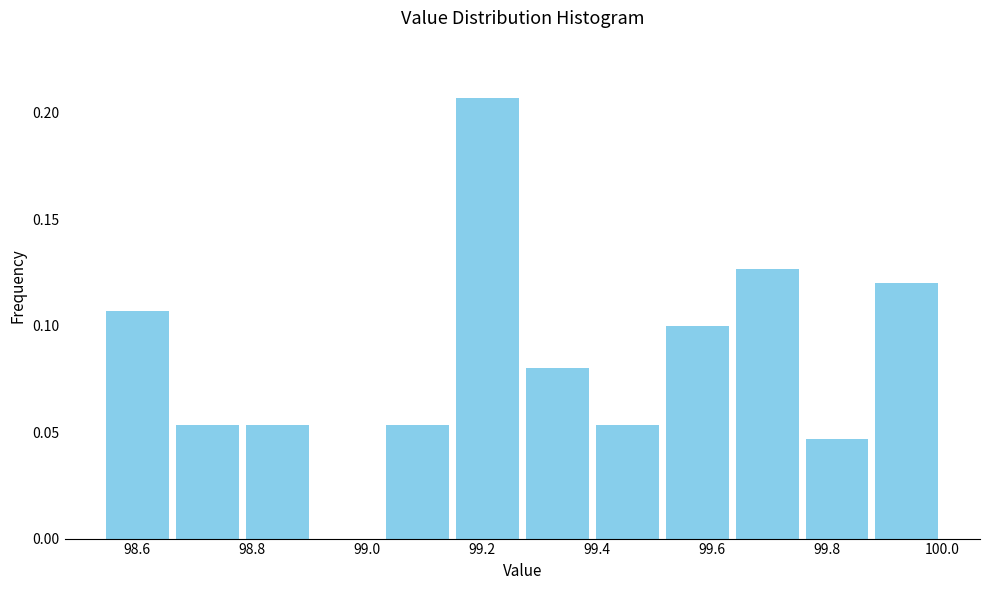

Reading left to right, transcribe this chart: for each bar, give the range it covers on the x-axis and its height. Neither the bar edges nor the heights are printed on the chart, so give them approximately, as read against the axes.

98.54 to 98.66: 0.105
98.66 to 98.78: 0.055
98.78 to 98.90: 0.055
98.90 to 99.02: 0
99.02 to 99.14: 0.055
99.14 to 99.28: 0.205
99.28 to 99.40: 0.080
99.40 to 99.52: 0.055
99.52 to 99.64: 0.100
99.64 to 99.76: 0.125
99.76 to 99.88: 0.045
99.88 to 100.00: 0.120